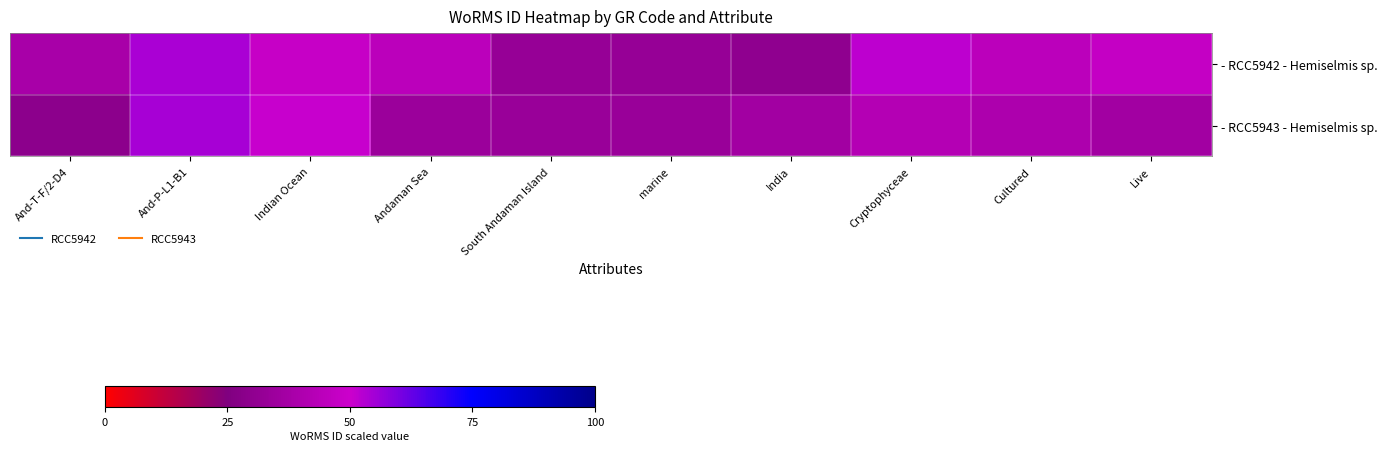

What is the greatest value displayed?

108166.6